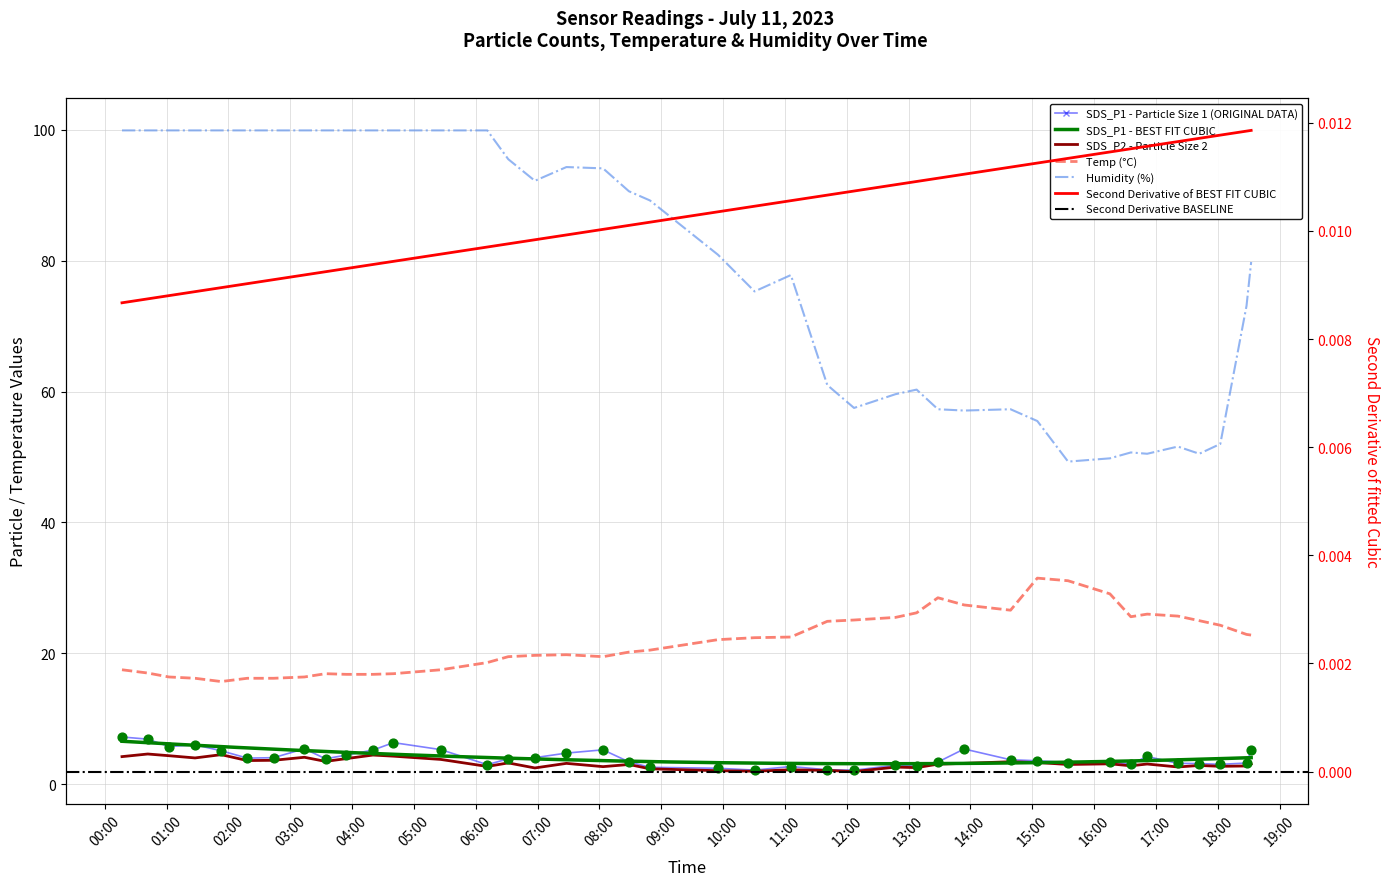

Which series contains the lowest Y value?

SDS_P2